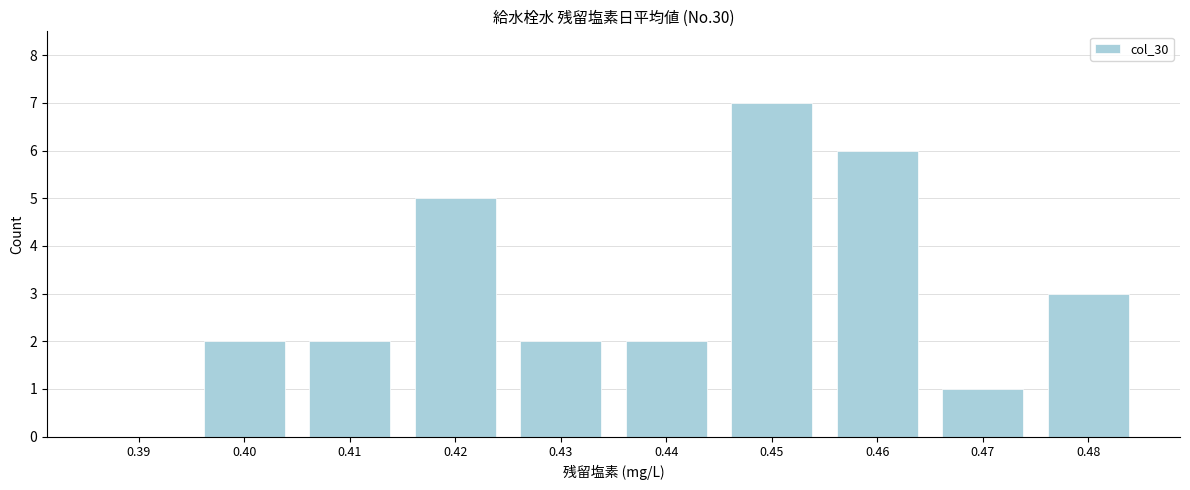

Reading left to right, list every bar in this chart as the range it spans on the x-axis followed by its height. The values are not printed on the chart, so give them approximately, as read against the axis.

0.385 to 0.395: 0
0.395 to 0.405: 2
0.405 to 0.415: 2
0.415 to 0.425: 5
0.425 to 0.435: 2
0.435 to 0.445: 2
0.445 to 0.455: 7
0.455 to 0.465: 6
0.465 to 0.475: 1
0.475 to 0.485: 3